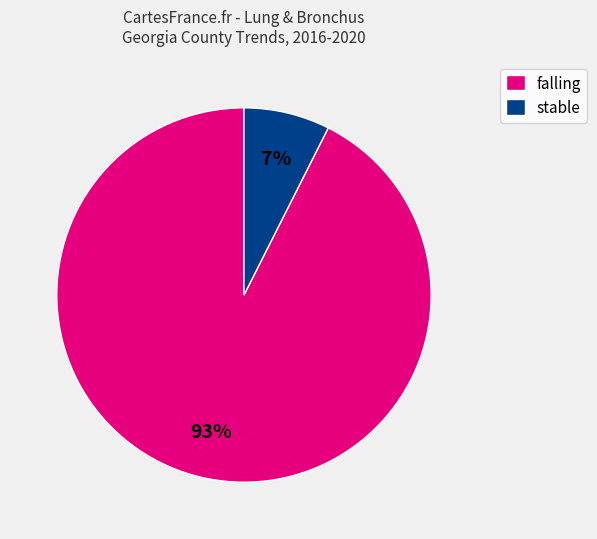

To the nearest percent, what is the combined percentage of falling and stable?

100%